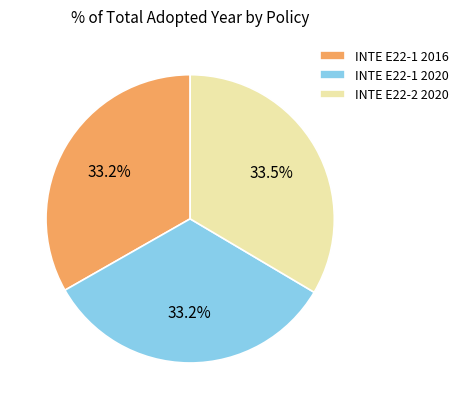

What is the ratio of the value at INTE E22-1 2020 to the value at INTE E22-2 2020?

1.0